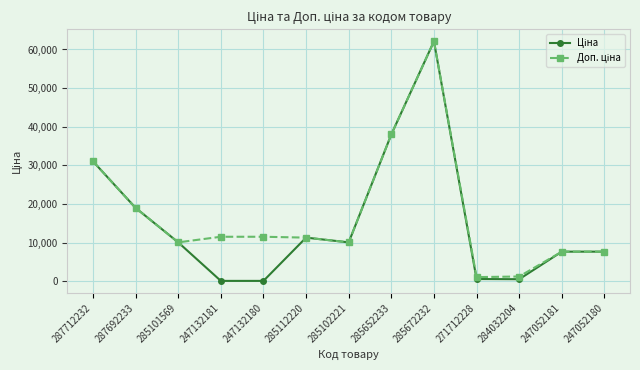

What is the total value across all series at 285112220?

22625.0